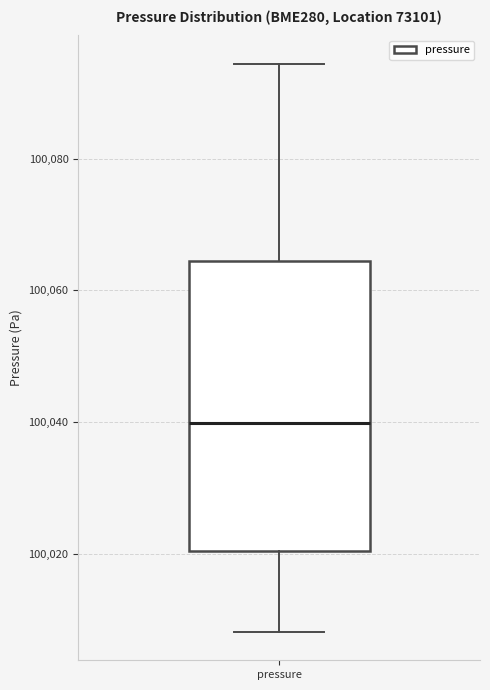

Transcribe this box plot: give where the median line is, the range the box spans, and where the two whiskers end, as read against the y-axis. The values are not printed on the chart, so give them approximately, as read against the axis.

median 100040, box 100020 to 100064, whiskers 100008 to 100094